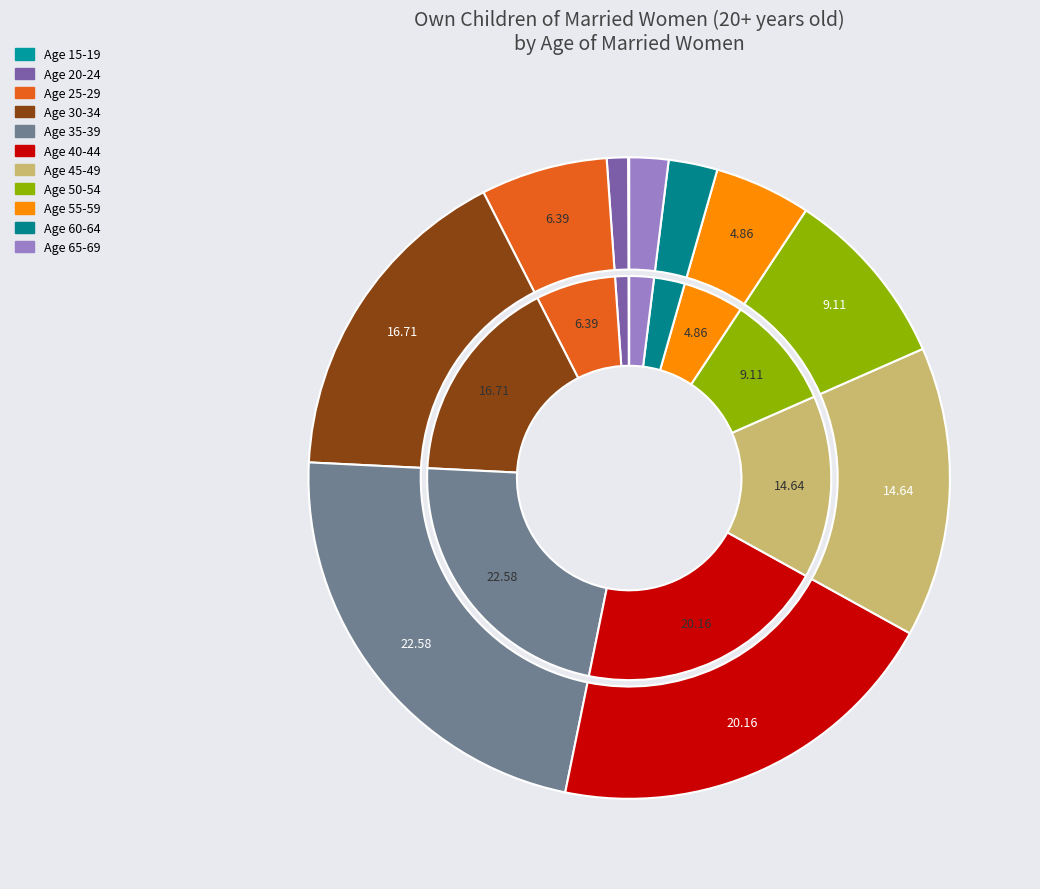

Do 15-19 and 25-29 together represent more than half of the pie?

No